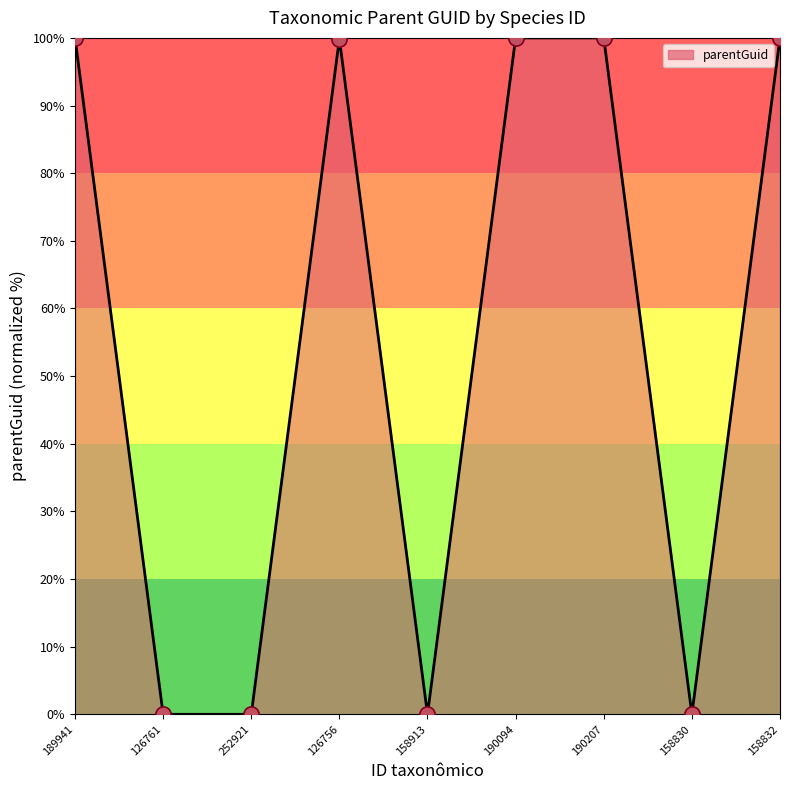

What is the change in value from 126761 to 190207?

+100.0